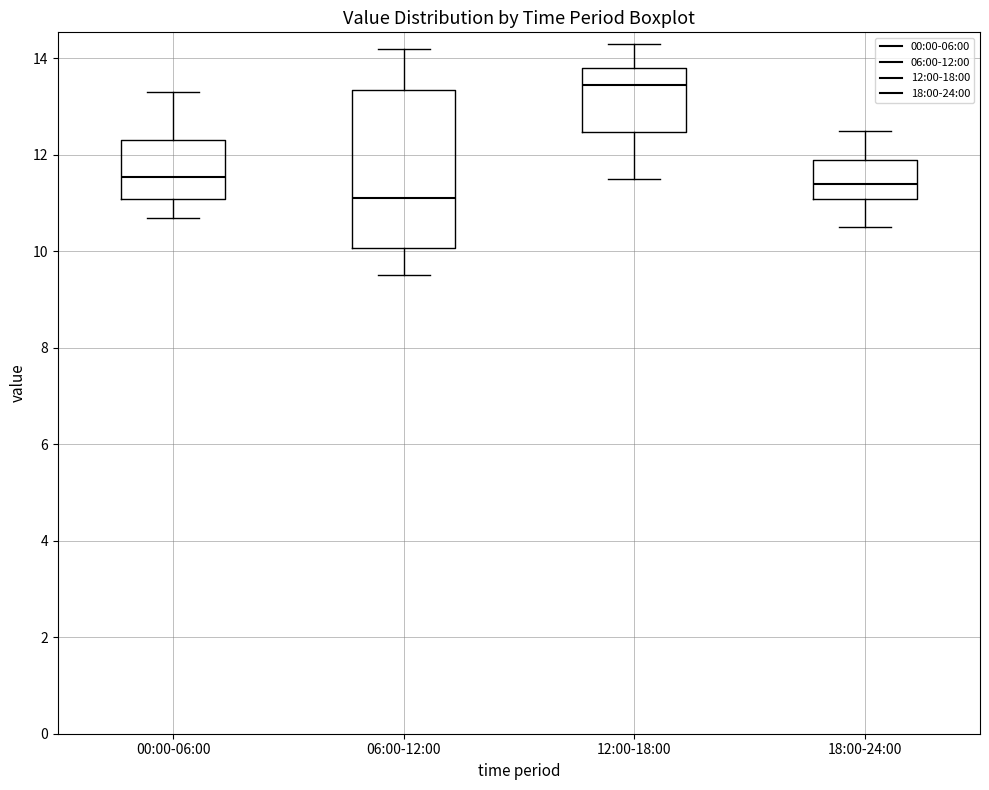

Reading left to right, transcribe this box plot: for each box, give where its median line is, the range the box spans, and where its two whiskers end, as read against the y-axis. The values are not printed on the chart, so give them approximately, as read against the axis.

00:00-06:00: median 11.6, box 11.0 to 12.4, whiskers 10.8 to 13.4
06:00-12:00: median 11.2, box 10.0 to 13.4, whiskers 9.6 to 14.2
12:00-18:00: median 13.4, box 12.4 to 13.8, whiskers 11.6 to 14.4
18:00-24:00: median 11.4, box 11.0 to 12.0, whiskers 10.6 to 12.6